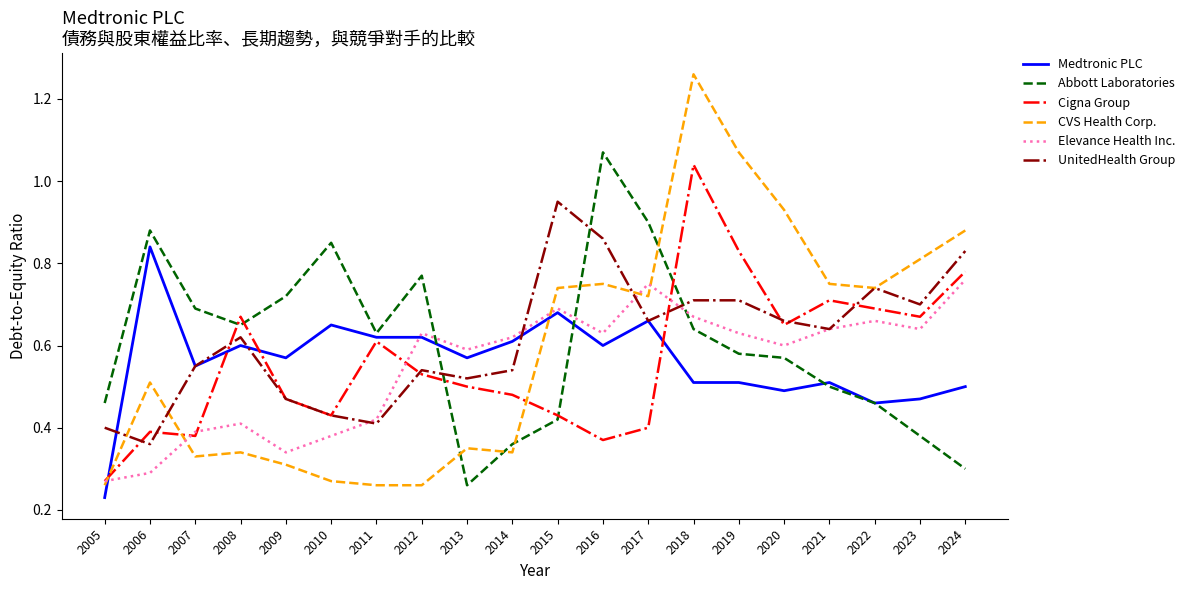

At which category is the sum across all series the highest?

2018